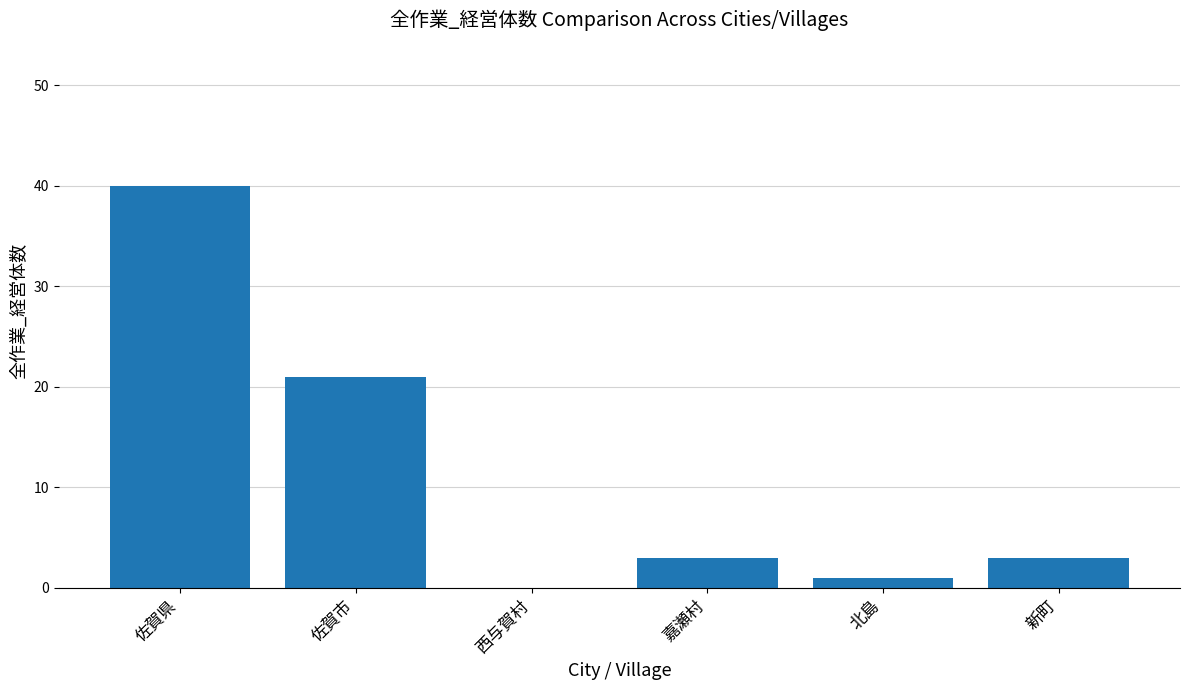

Reading left to right, what are all the values shown in this chart?

佐賀県=40	佐賀市=21	西与賀村=0	嘉瀬村=3	北島=1	新町=3